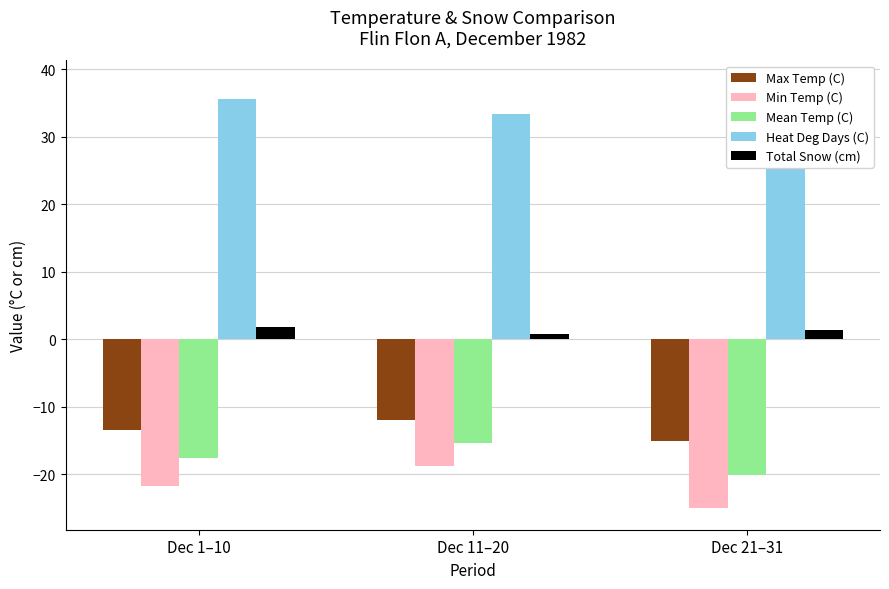

List the series in order of their peak value, lowest first.

Min Temp (C), Mean Temp (C), Max Temp (C), Total Snow (cm), Heat Deg Days (C)